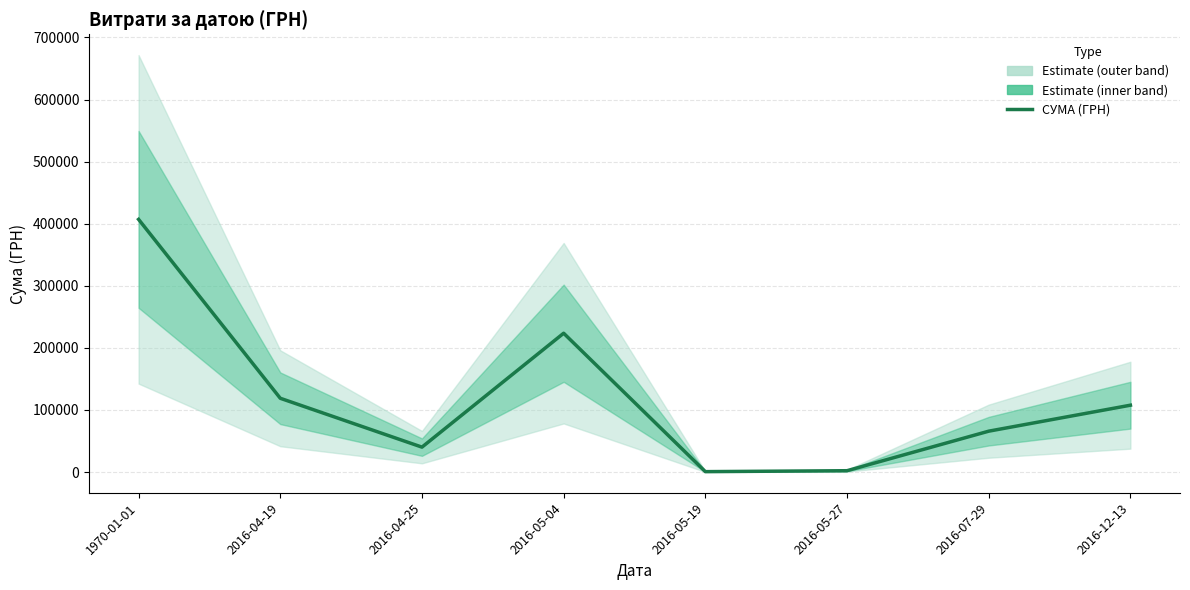

What is the greatest value displayed?

407009.1